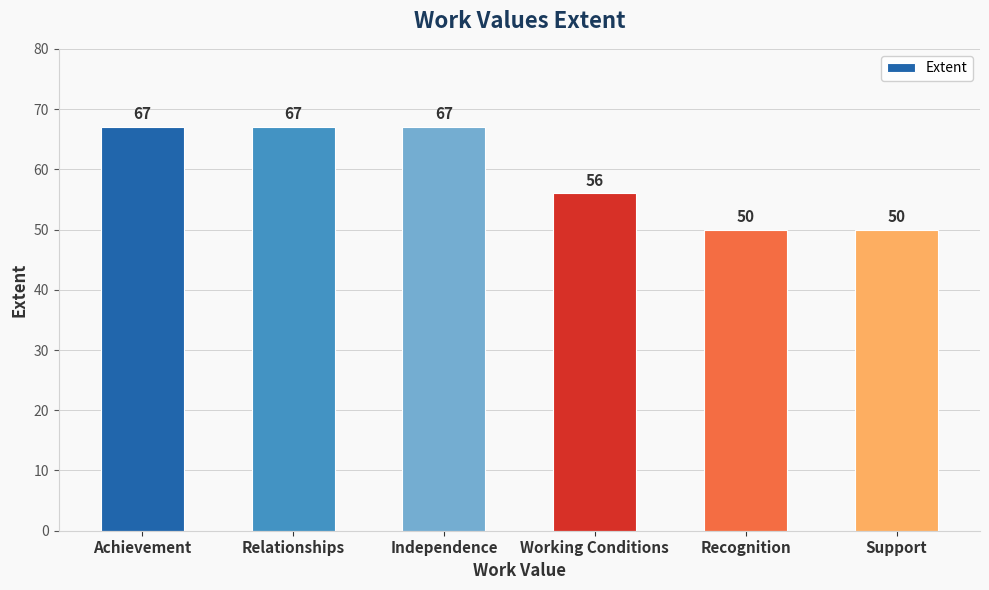

What is the value of the 6th bar from the left?

50